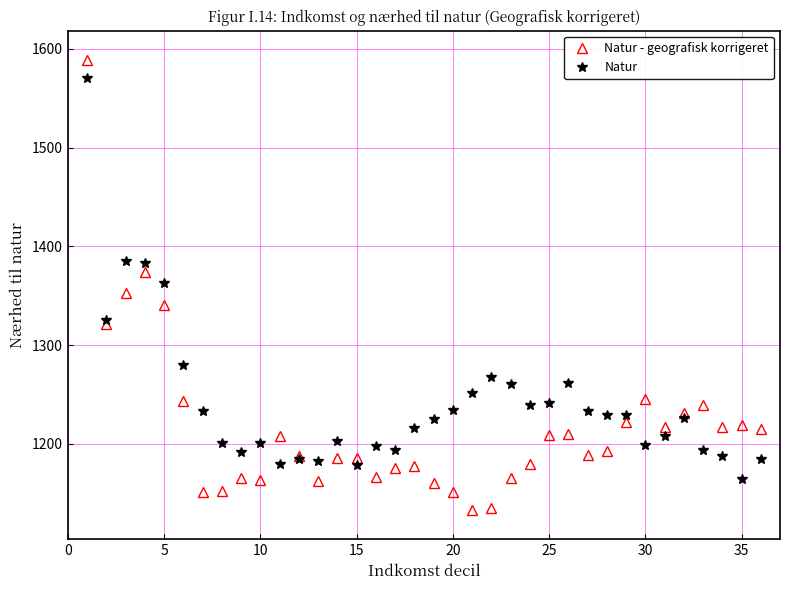

Which series has the largest range (max minus min)?

Natur - geografisk korrigeret